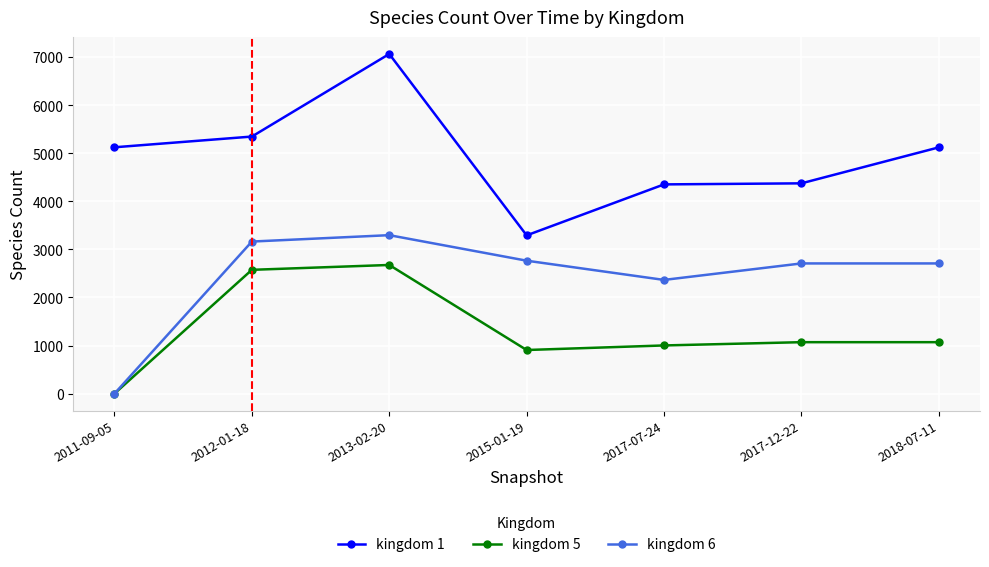

How many lines are shown in the chart?

3